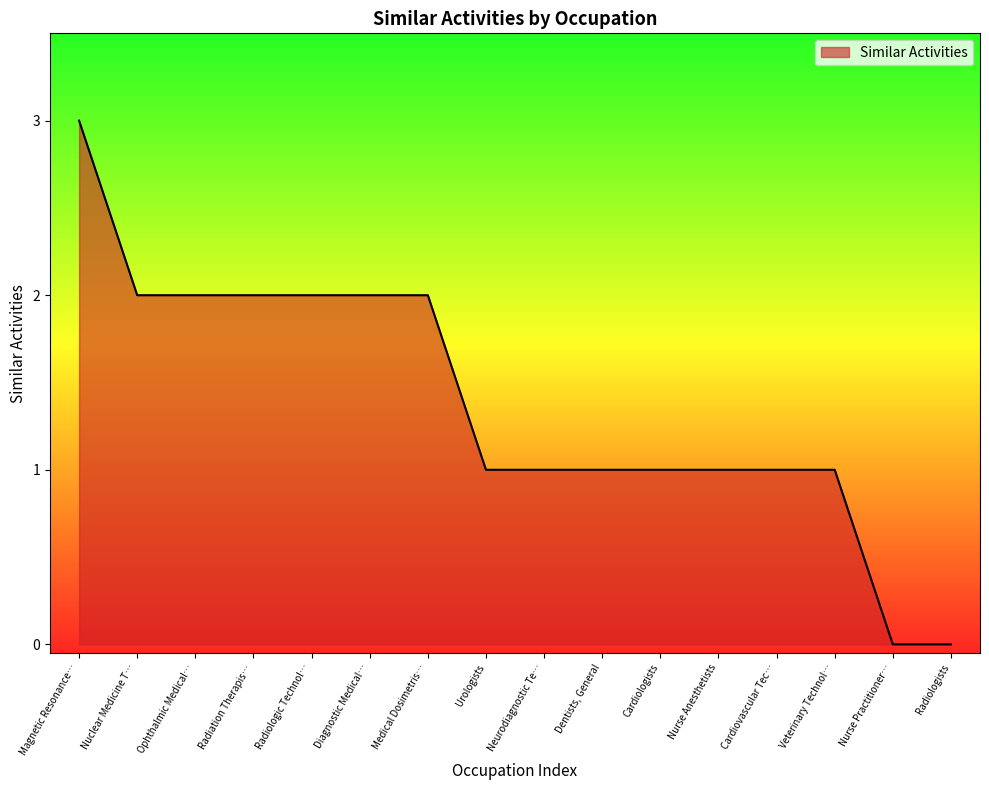

Which has a higher value, Magnetic Resonance… or Radiation Therapis…?

Magnetic Resonance…